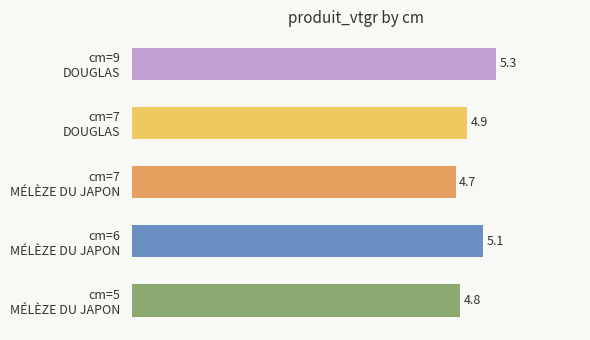

What is the difference between the maximum and minimum values?

0.6